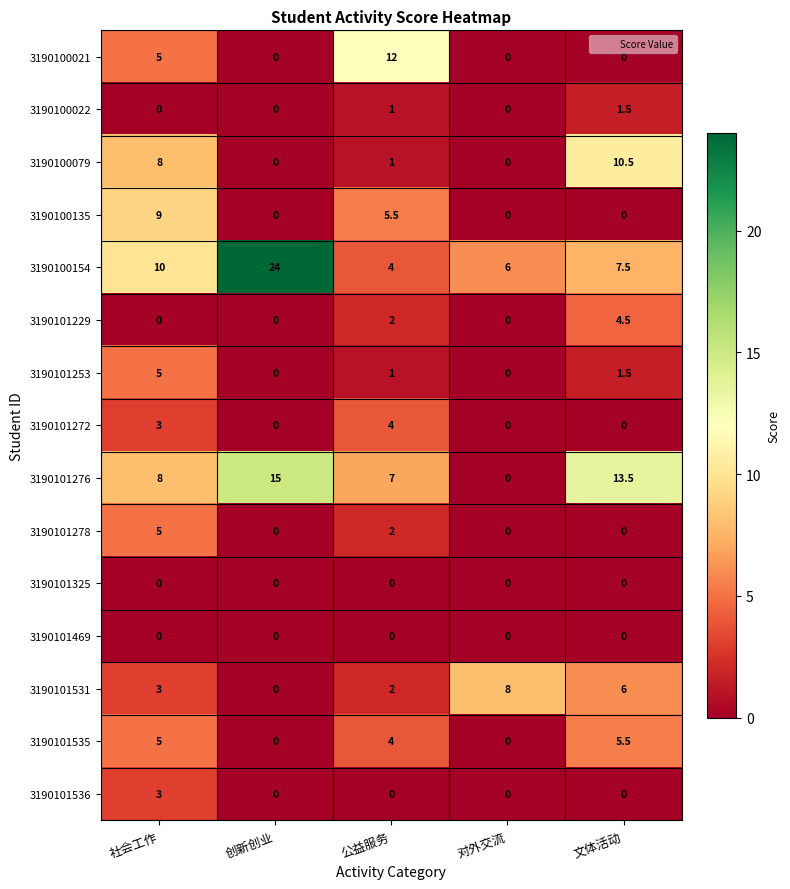

The value of 3190101535 at 文体活动 is 3.8. True or false?

False